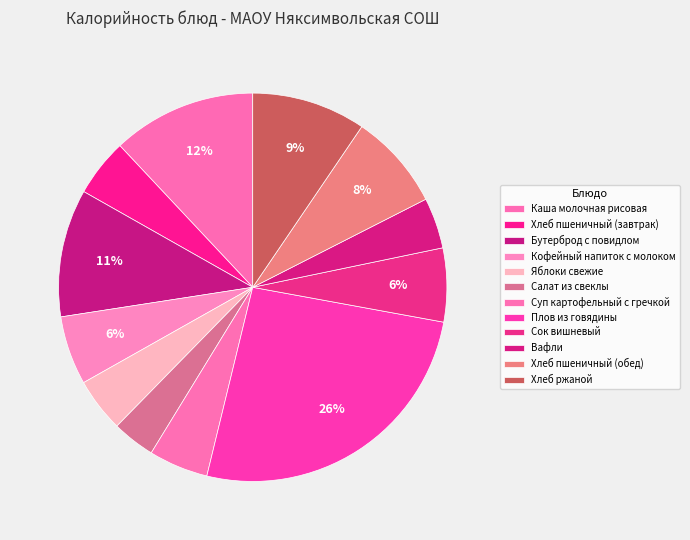

To the nearest percent, what is the difference between the largest and smallest slice percentages?

22%